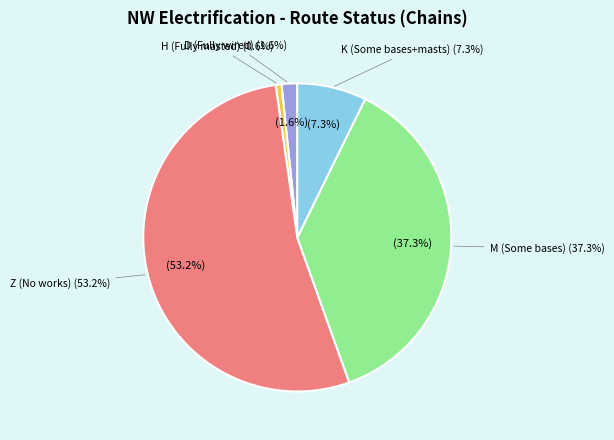

The Z (No works) slice represents 47% of the pie. True or false?

False